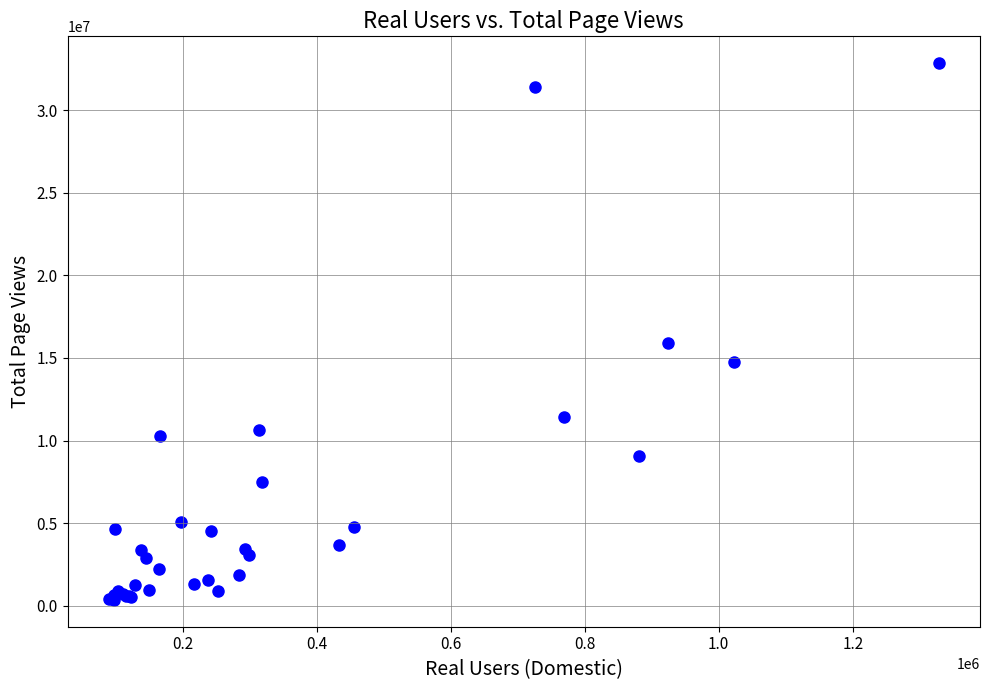

What Y value in the scatter plot is closest to 16603814?

15897077